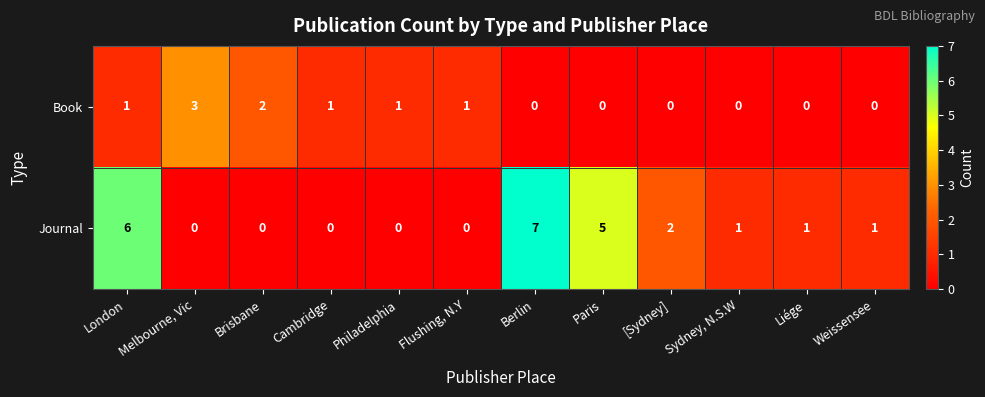

Which series has the largest range (max minus min)?

Journal